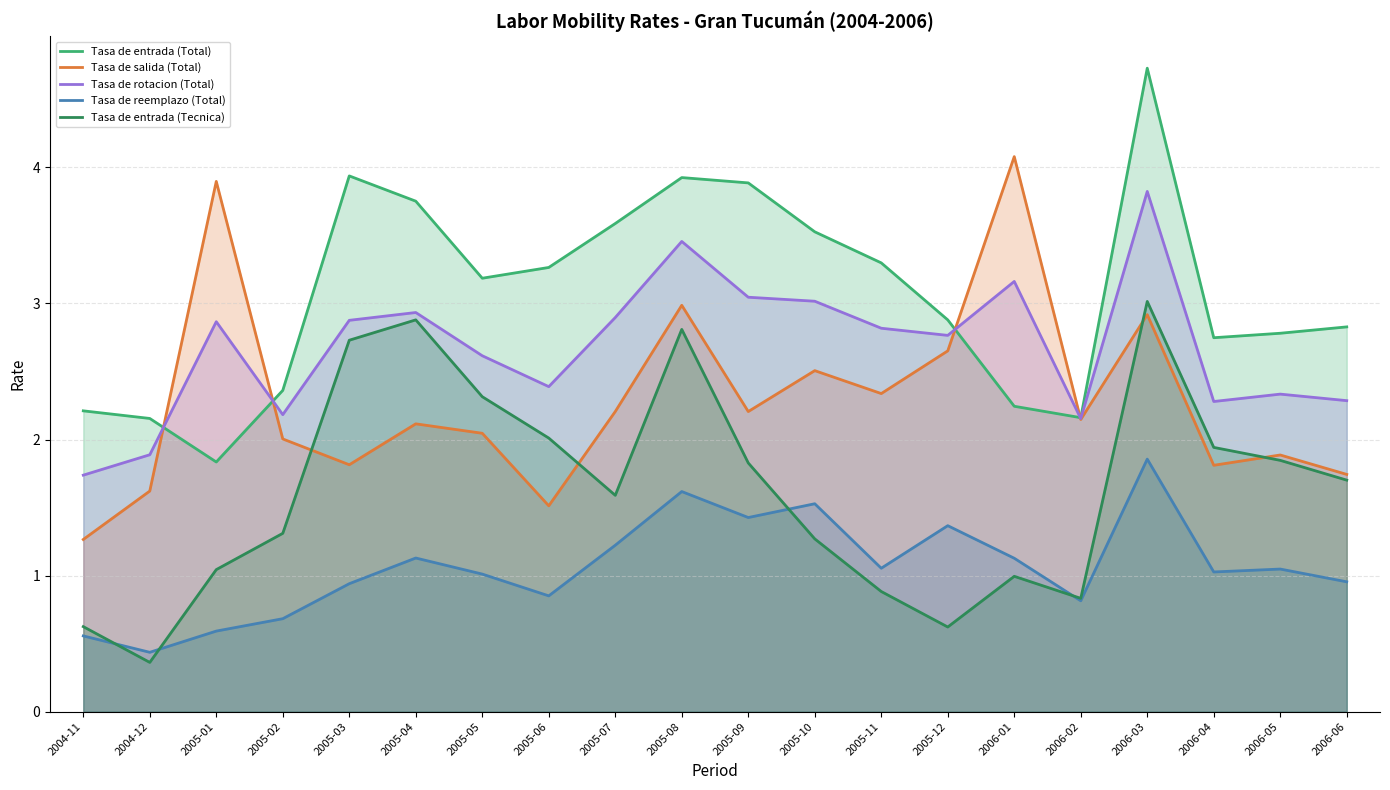

How many lines are shown in the chart?

5